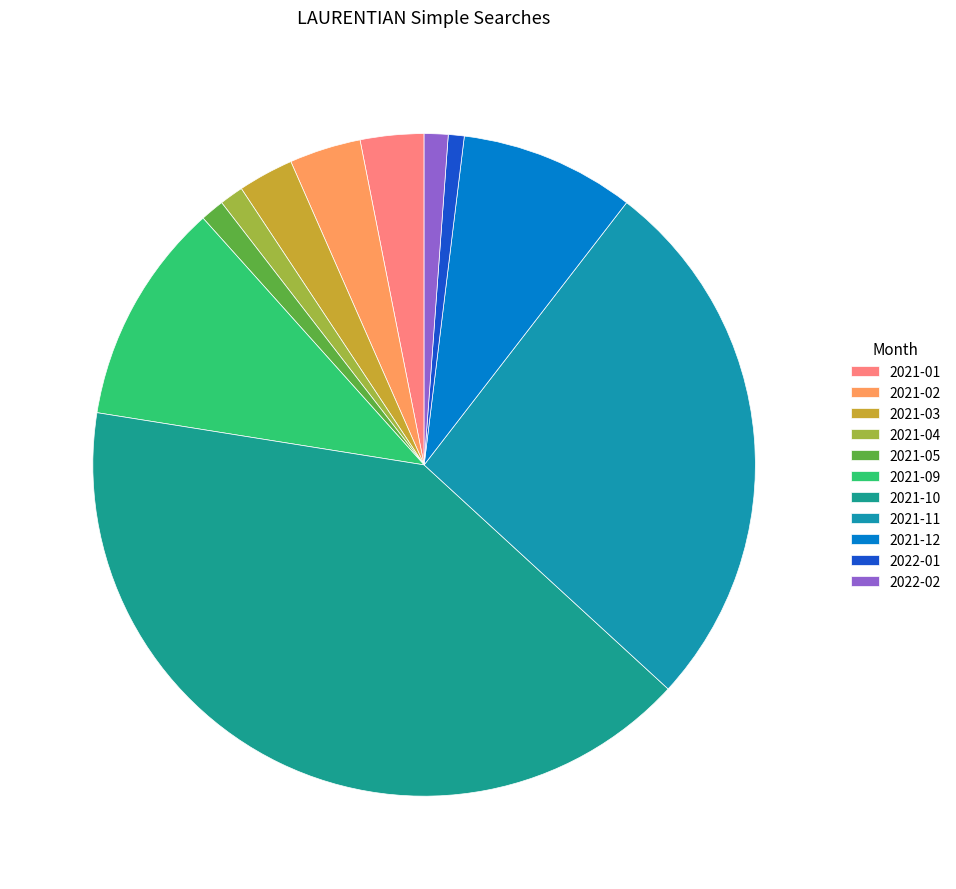

To the nearest percent, what is the difference between the 2021-01 and 2021-11 slice percentages?

23%